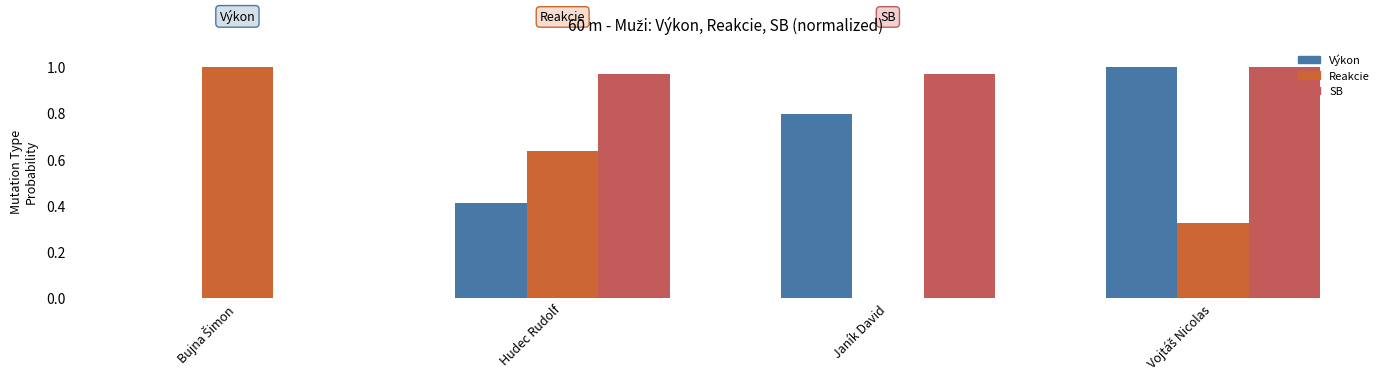

What is the total value across all series at Janík David?

1.8